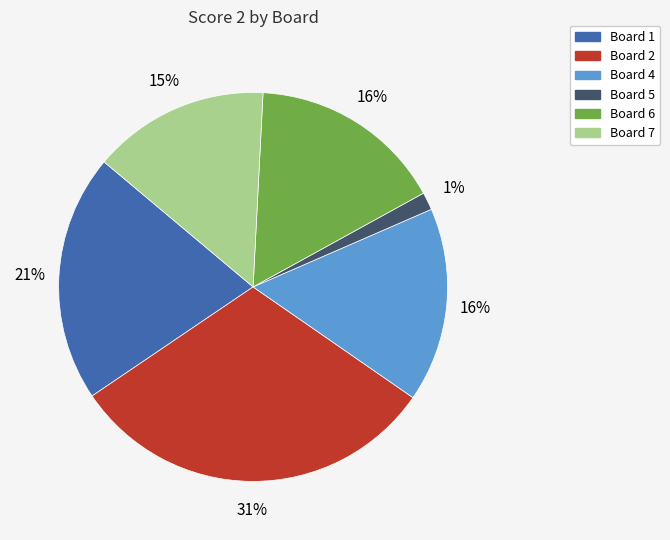

To the nearest percent, what is the average slice percentage?

17%